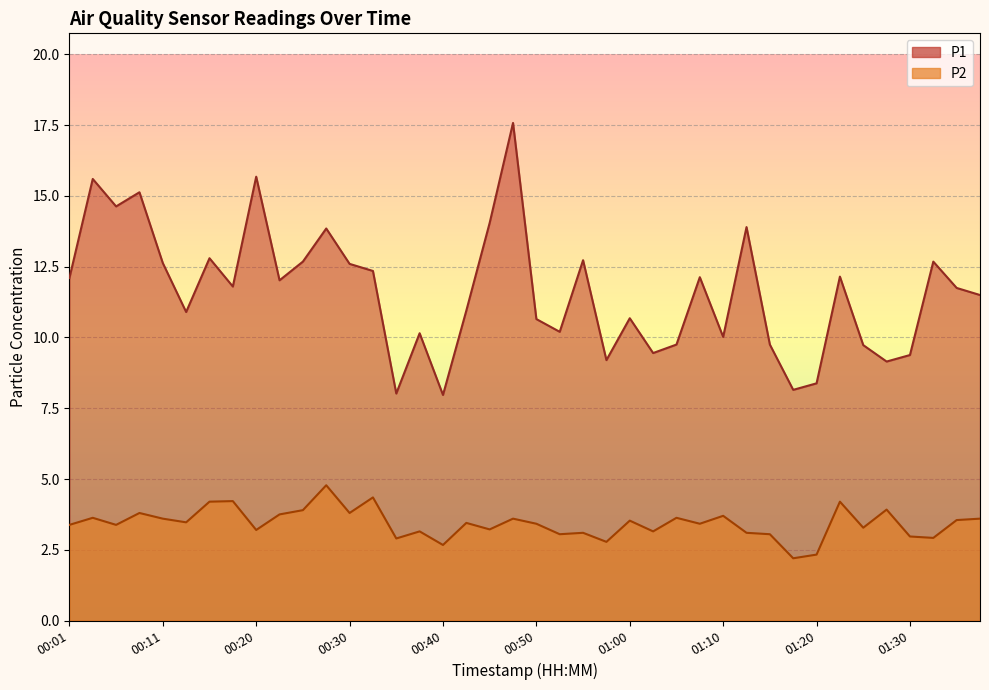

Which series has the largest total across all categories?

P1